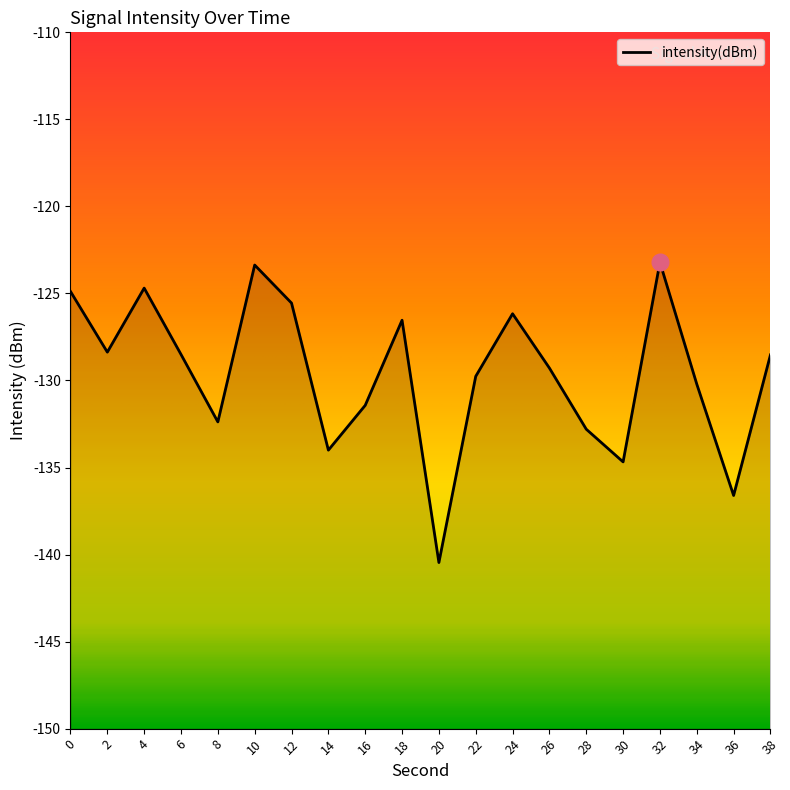

What is the maximum value shown in the chart?

-123.2